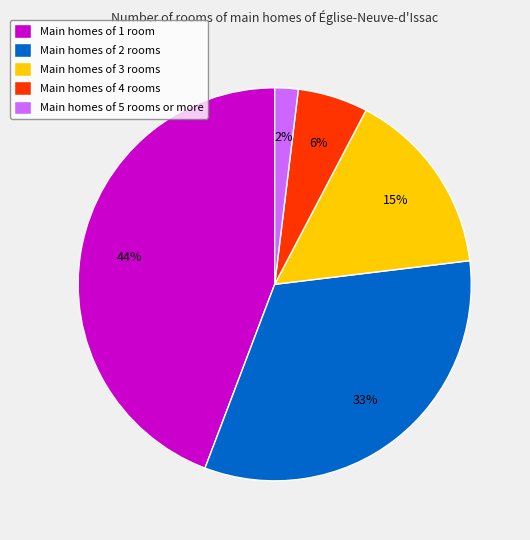

Which slice is the smallest?

Main homes of 5 rooms or more